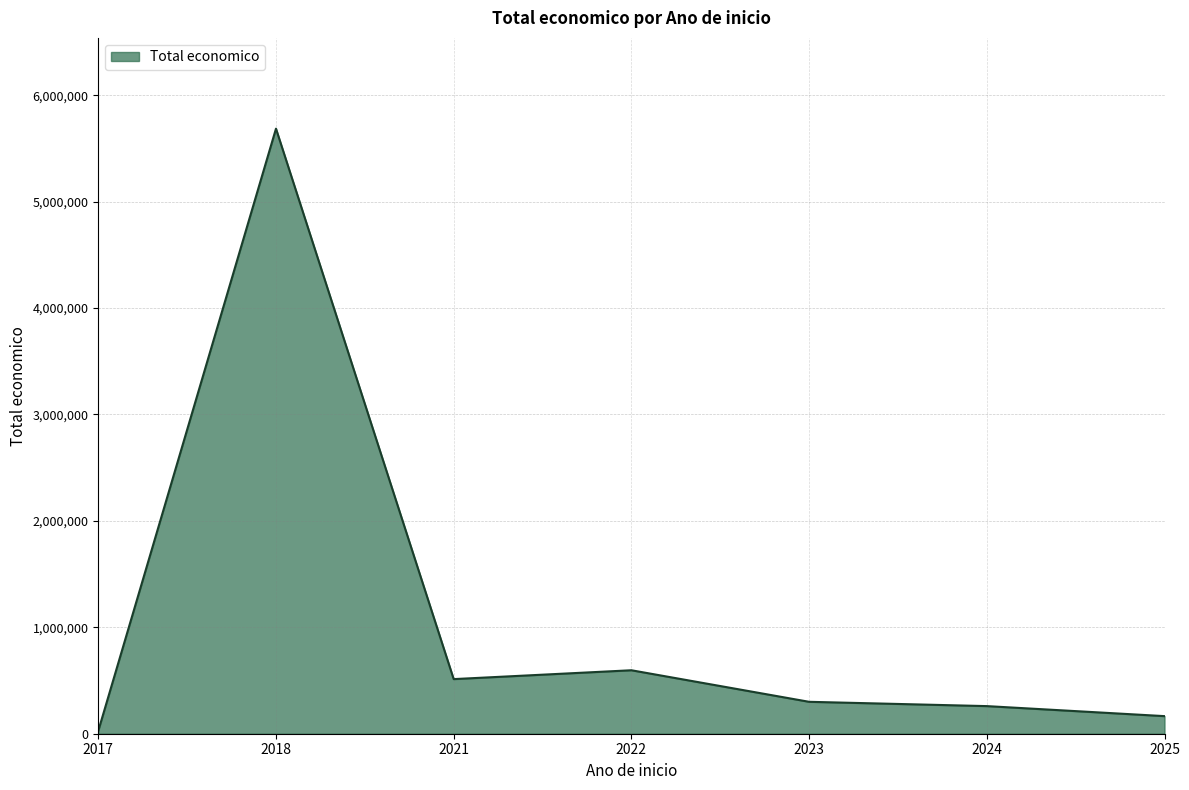

Where does the data first go above 299900?

2018